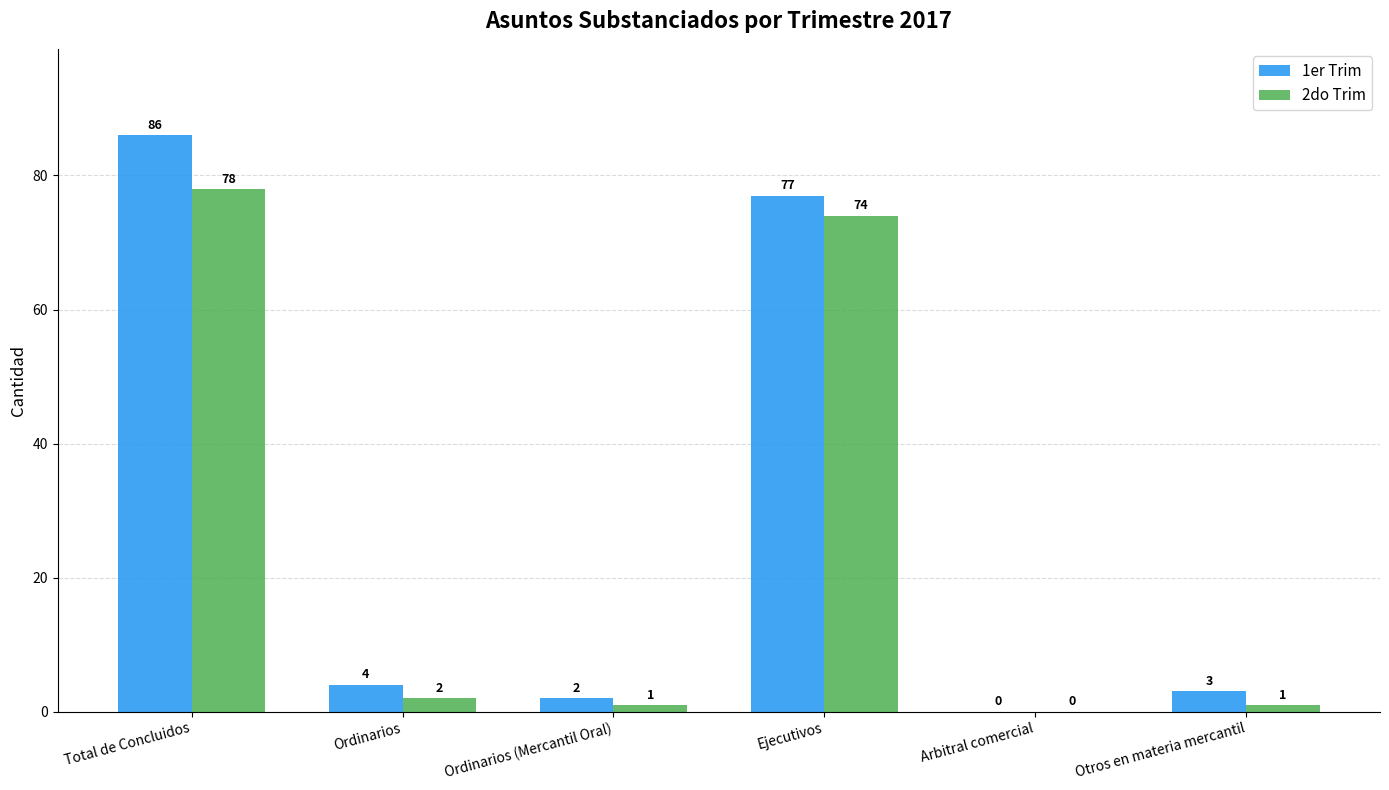

Which series changed the most between Ejecutivos and Arbitral comercial?

1er Trim